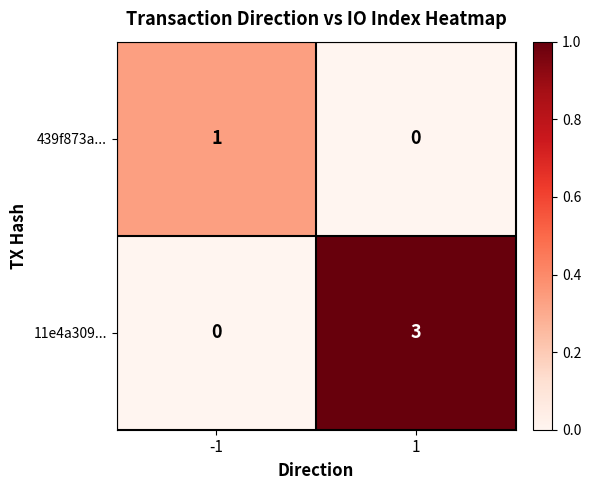

Is it true that 439f873a... equals 0 at 1?

True